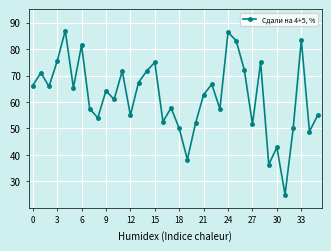

What is the sum of all values?

2236.5